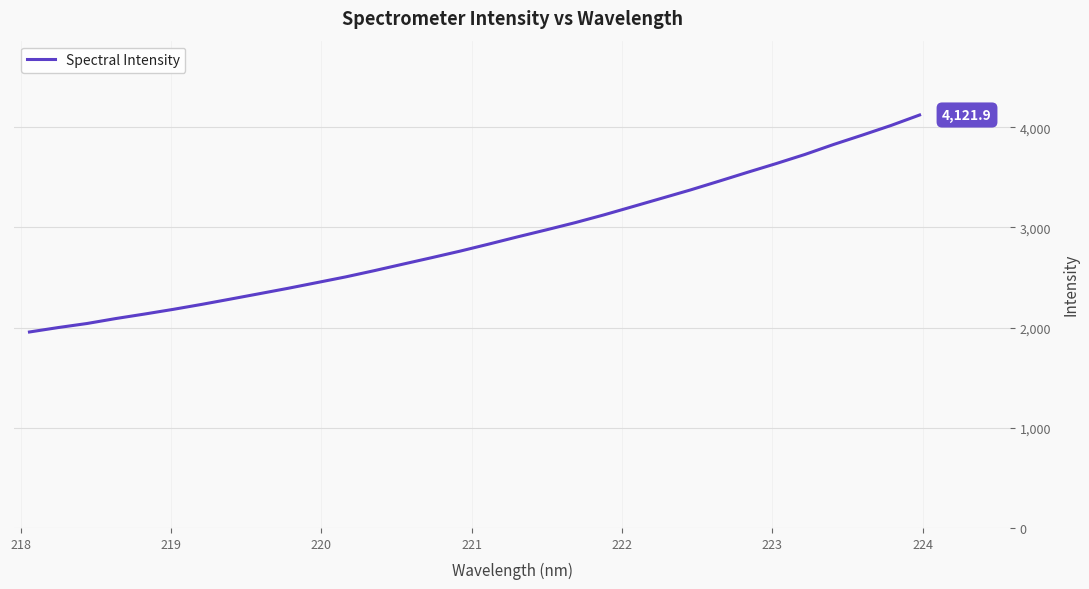

What is the difference between the maximum and minimum values?

2165.9